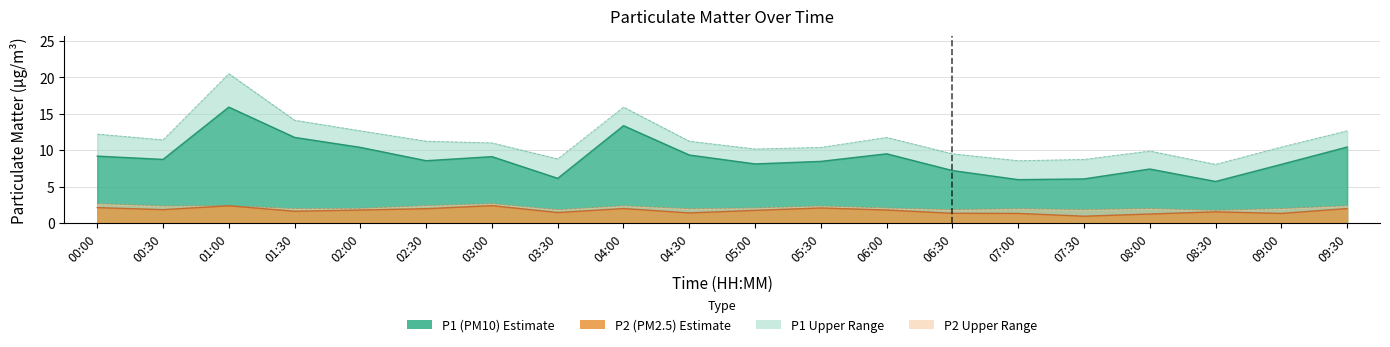

What is the lowest value of the P2 series?

0.9